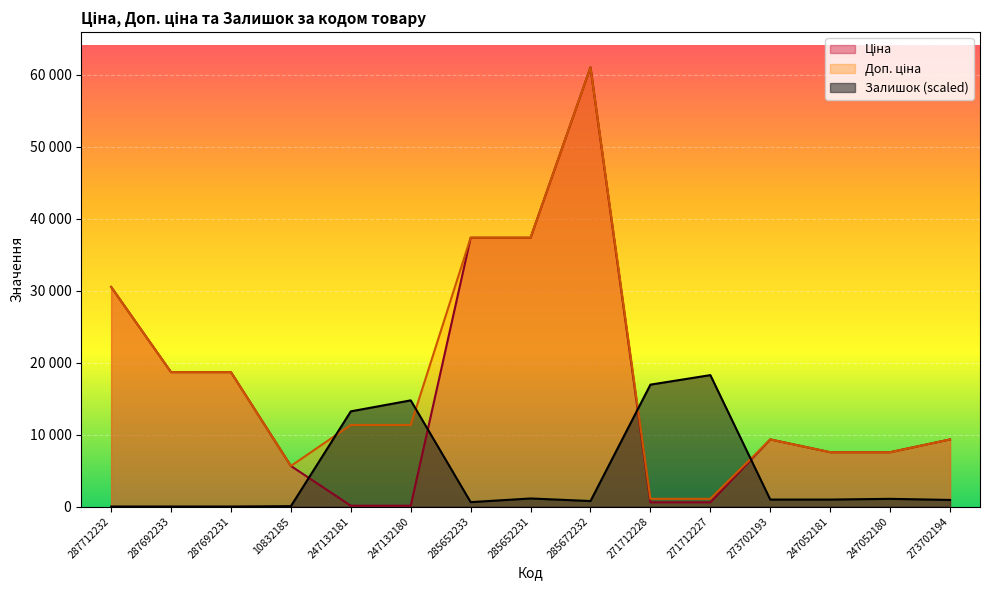

Reading left to right, what are all the values shown in this chart?

Ціна: 287712232=30512.3	287692233=18671.5	287692231=18671.5	10832185=5636.0	247132181=113.3	247132180=113.3	285652233=37343.0	285652231=37343.0	285672232=61024.7	271712228=586.0	271712227=586.0	273702193=9321.4	247052181=7545.9	247052180=7545.9	273702194=9321.4
Доп. ціна: 287712232=30512.3	287692233=18671.5	287692231=18671.5	10832185=5636.0	247132181=11334.0	247132180=11334.0	285652233=37343.0	285652231=37343.0	285672232=61024.7	271712228=1074.5	271712227=1074.5	273702193=9321.4	247052181=7545.9	247052180=7545.9	273702194=9321.4
Залишок: 287712232=0.0	287692233=0.0	287692231=0.0	10832185=50.9	247132181=13222.0	247132180=14747.6	285652233=610.2	285652231=1118.8	285672232=762.8	271712228=16934.4	271712227=18256.6	273702193=966.2	247052181=966.2	247052180=1067.9	273702194=915.4